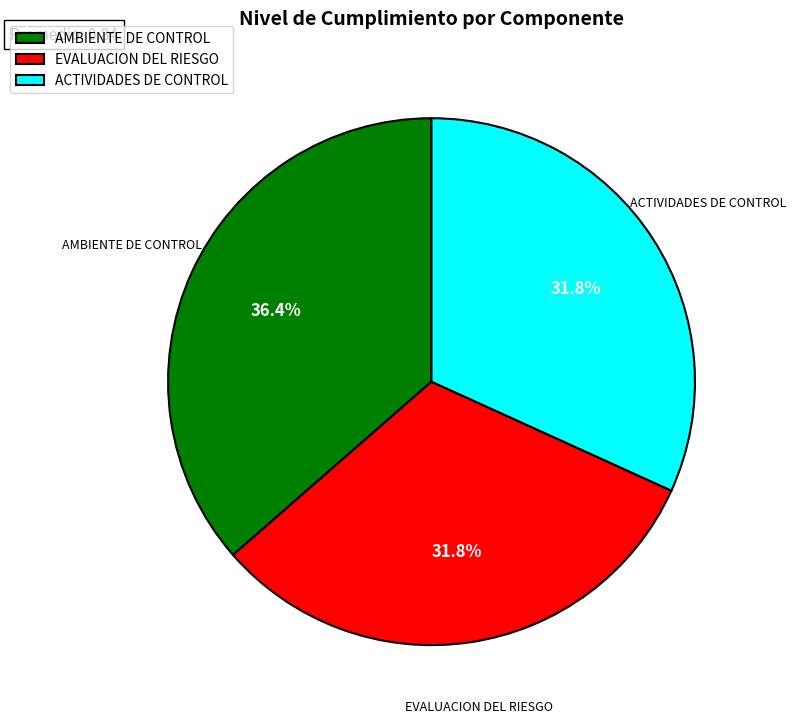

Combined, do ACTIVIDADES DE CONTROL and EVALUACION DEL RIESGO account for over 50%?

Yes